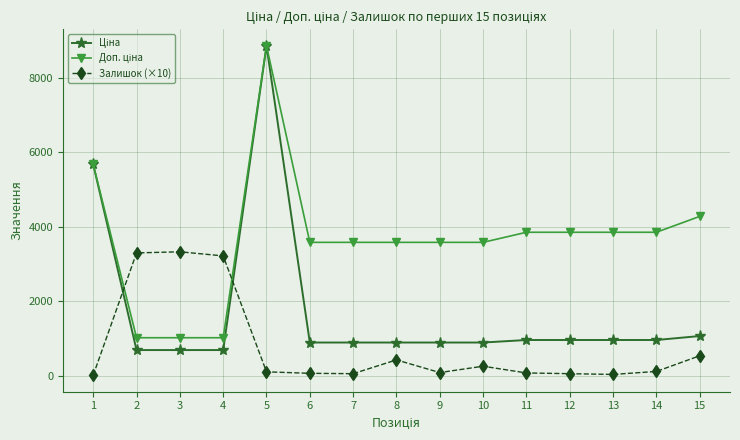

What is the total value across all series at 4?

4938.3